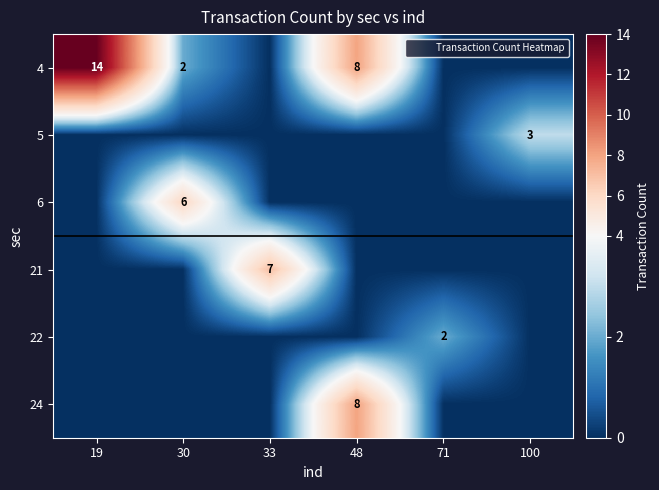

At how many categories does at least one series exceed 11?

1